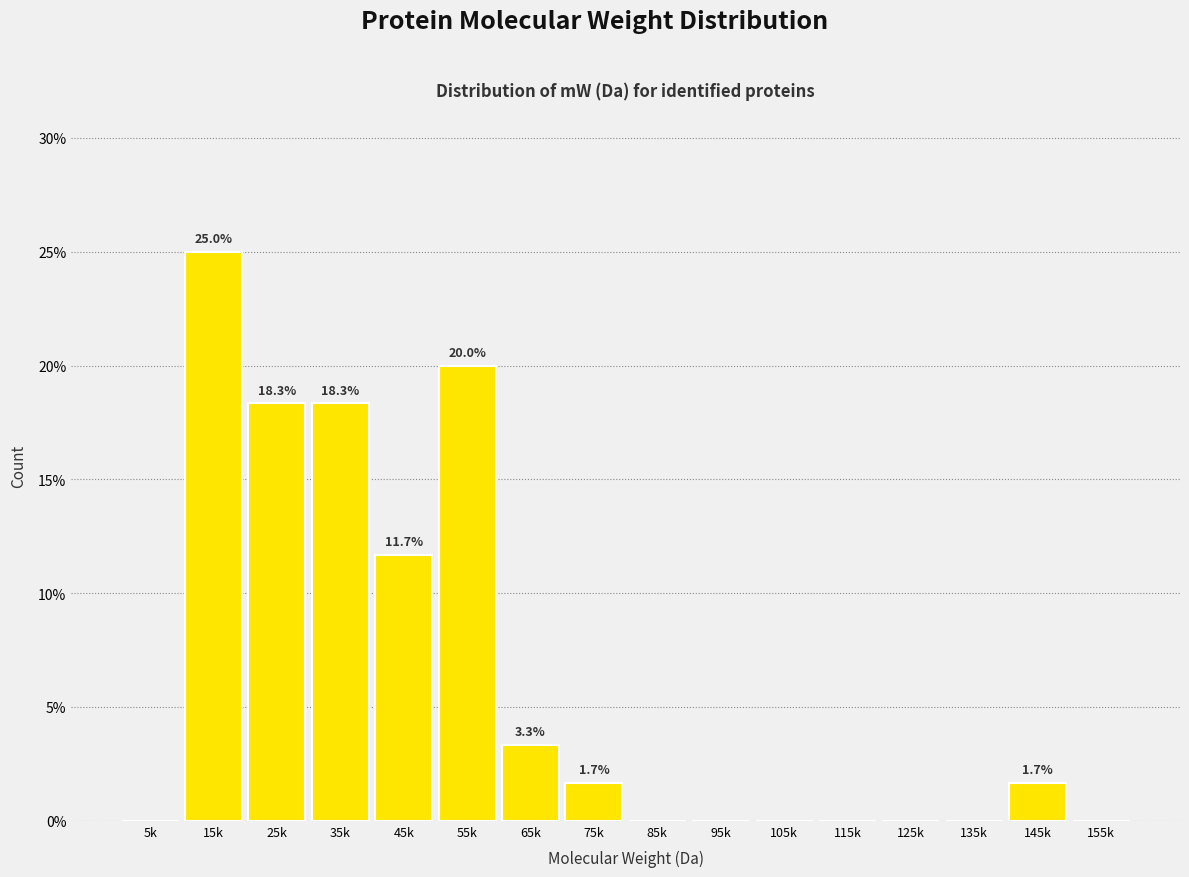

Reading left to right, extract all data points from this chart.

5k=0.0	15k=25.0	25k=18.3	35k=18.3	45k=11.7	55k=20.0	65k=3.3	75k=1.7	85k=0.0	95k=0.0	105k=0.0	115k=0.0	125k=0.0	135k=0.0	145k=1.7	155k=0.0